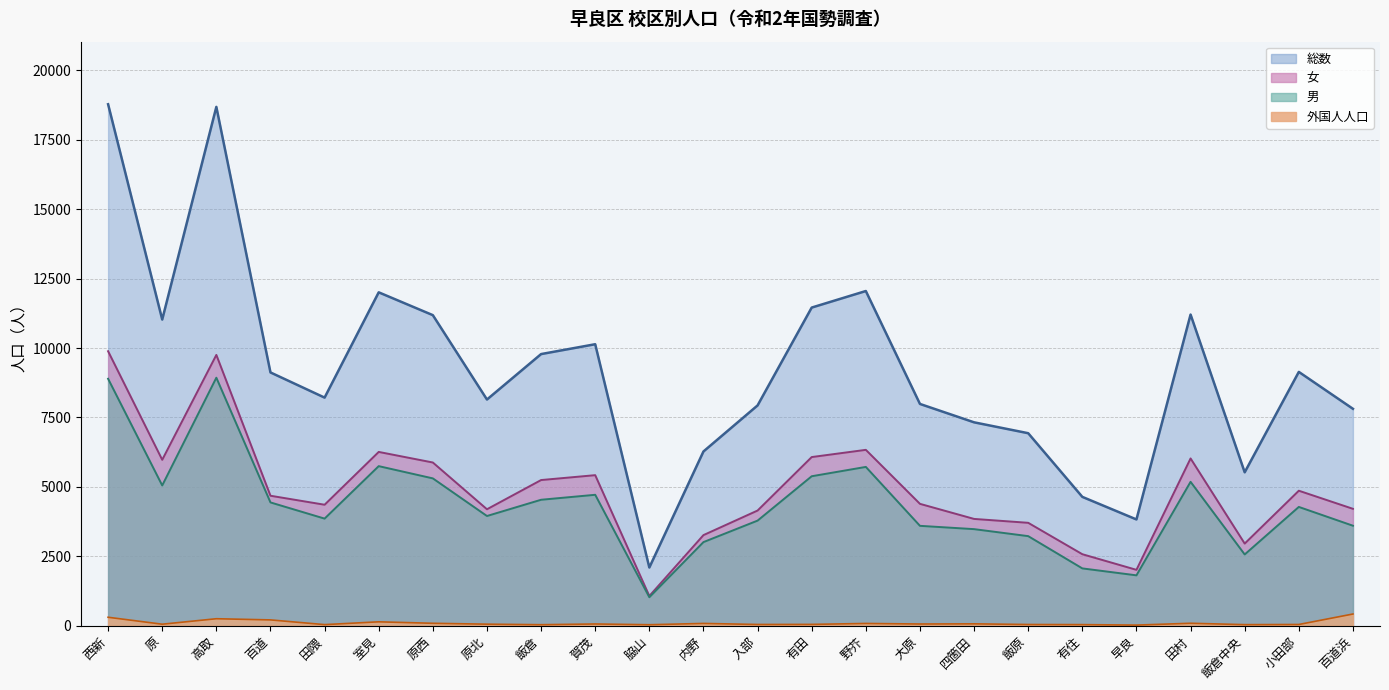

What is the difference between the highest and lowest values at 小田部?

9097